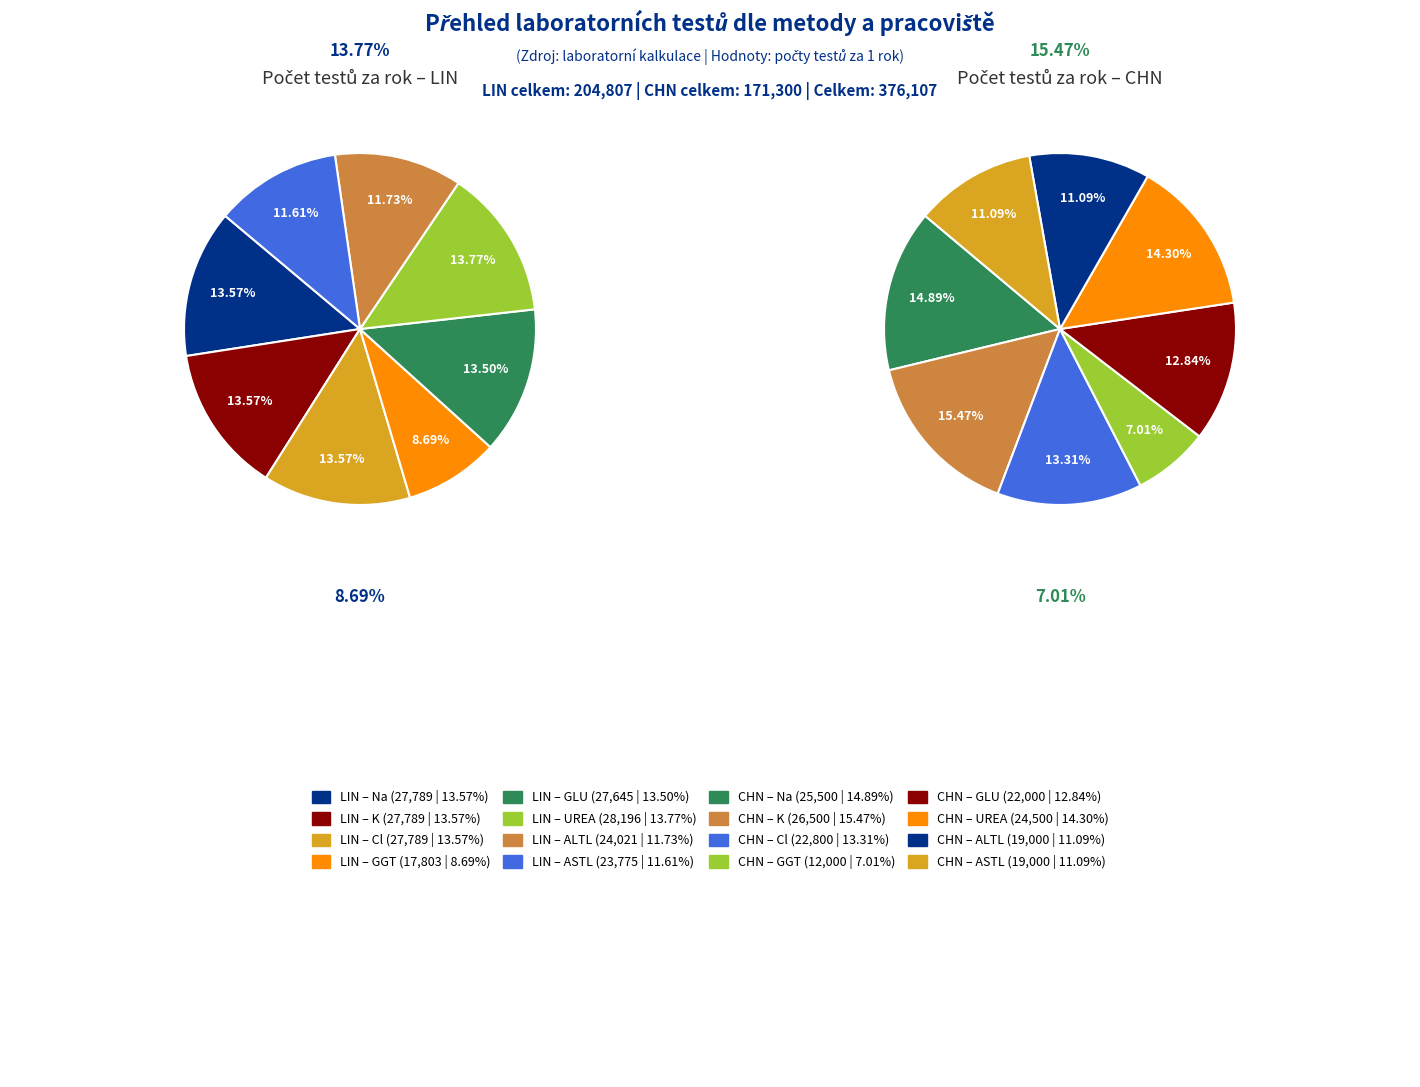

Combined, do GGT LIN and Na CHN account for over 50%?

No